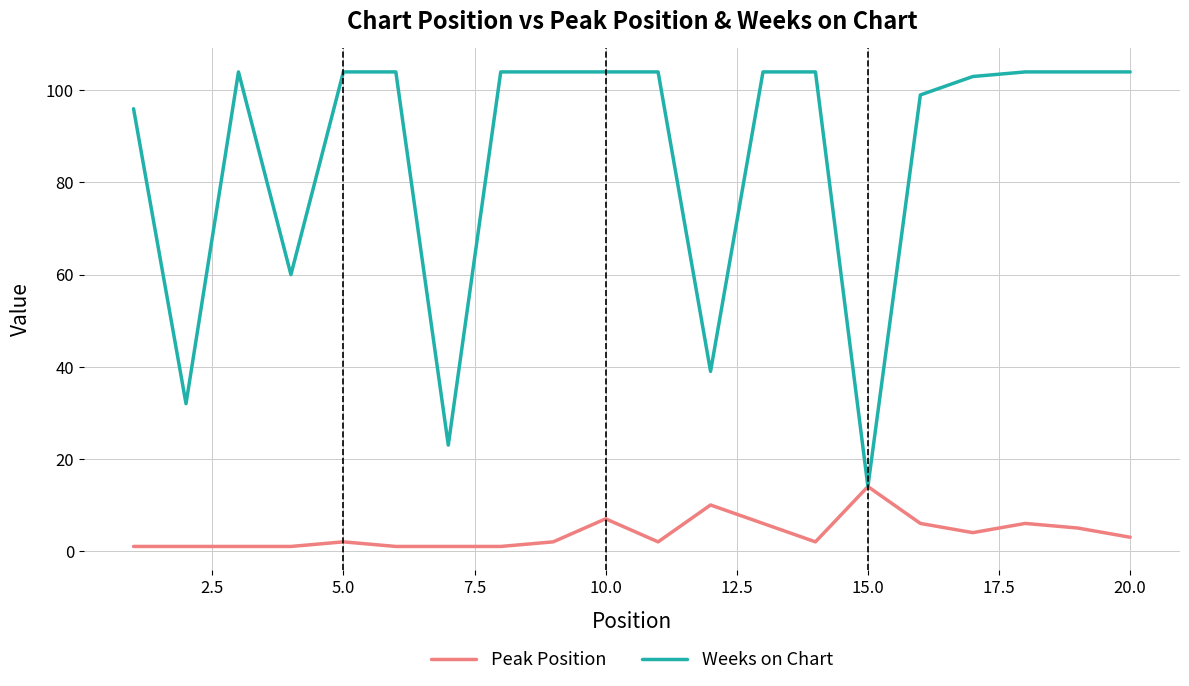

What is the maximum value for Peak Position?

14